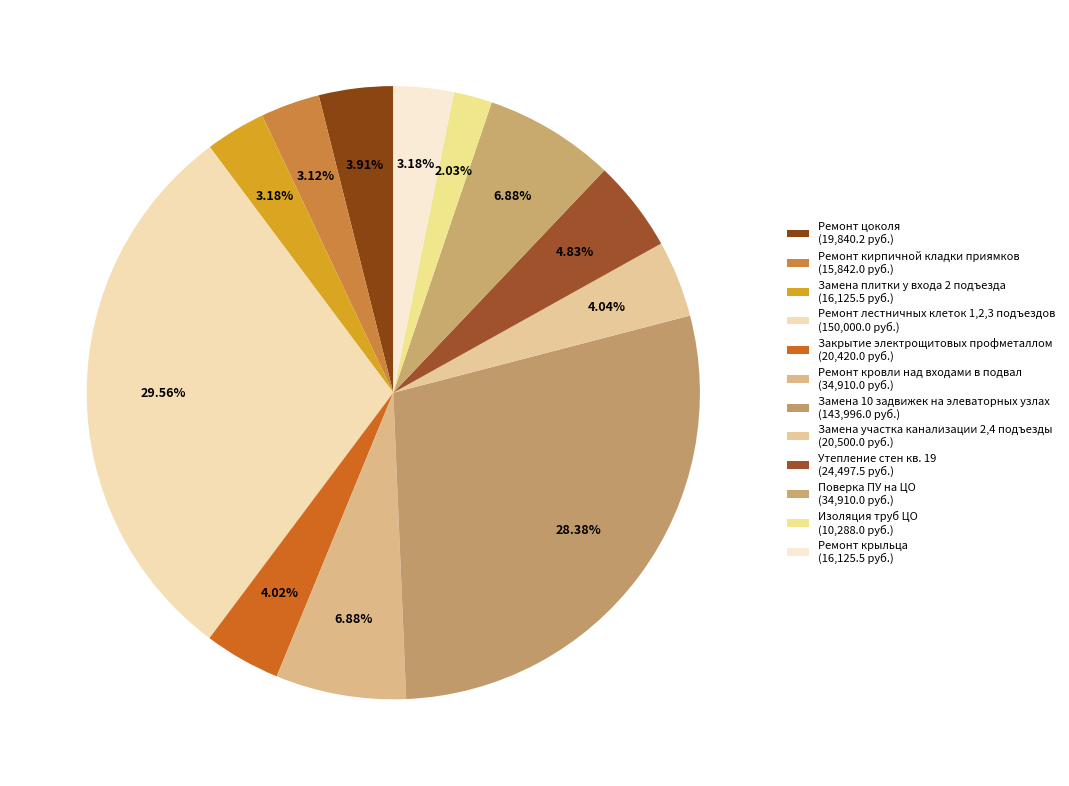

Count the number of slices in the pie.

12